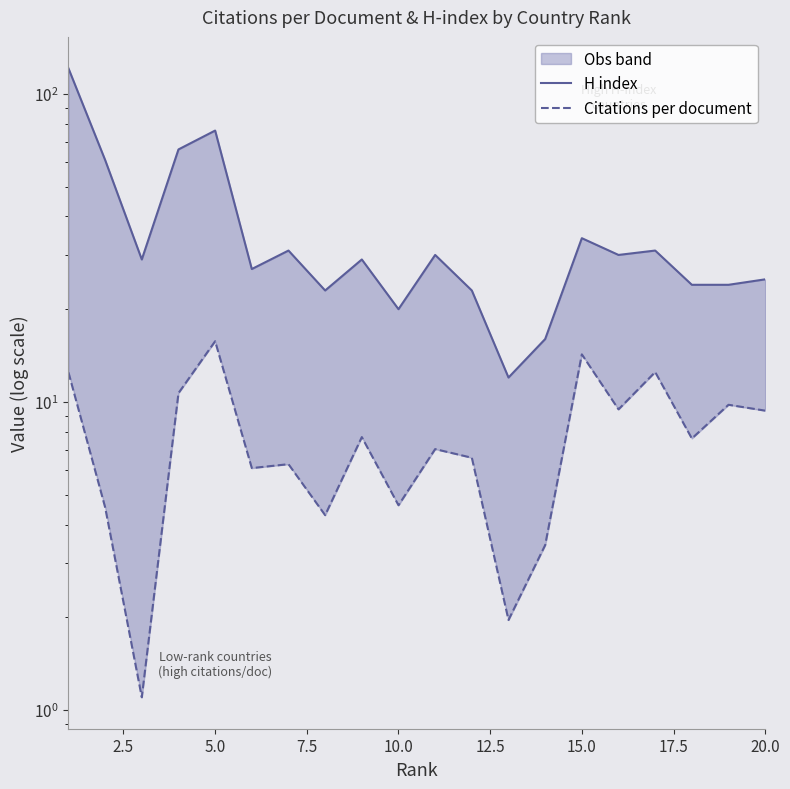

What is the minimum value for Citations per document?

1.1